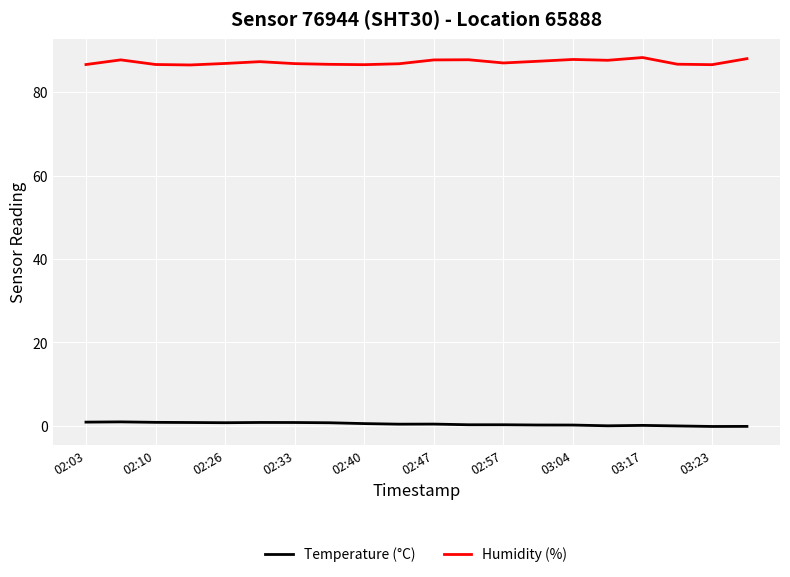

Does the chart have visible grid lines?

Yes